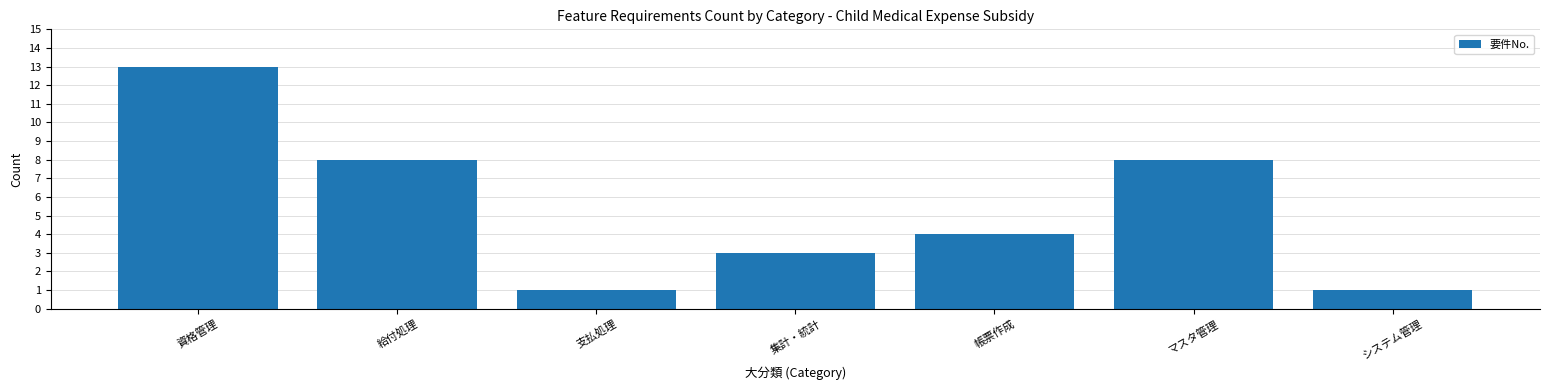

What is the sum of all values?

38